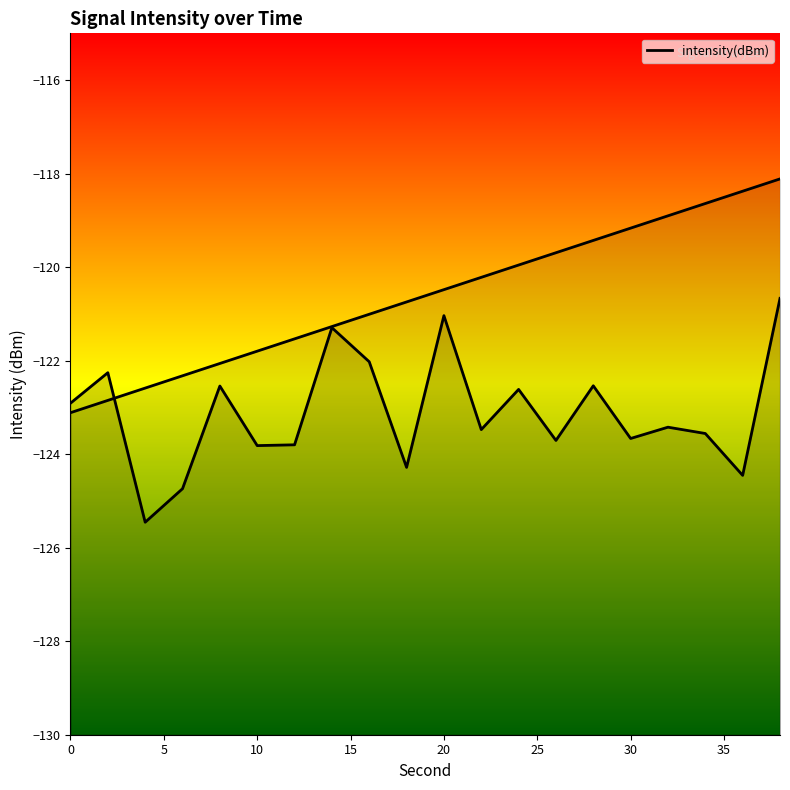

The chart shows a value of -120.7 at 38. True or false?

True